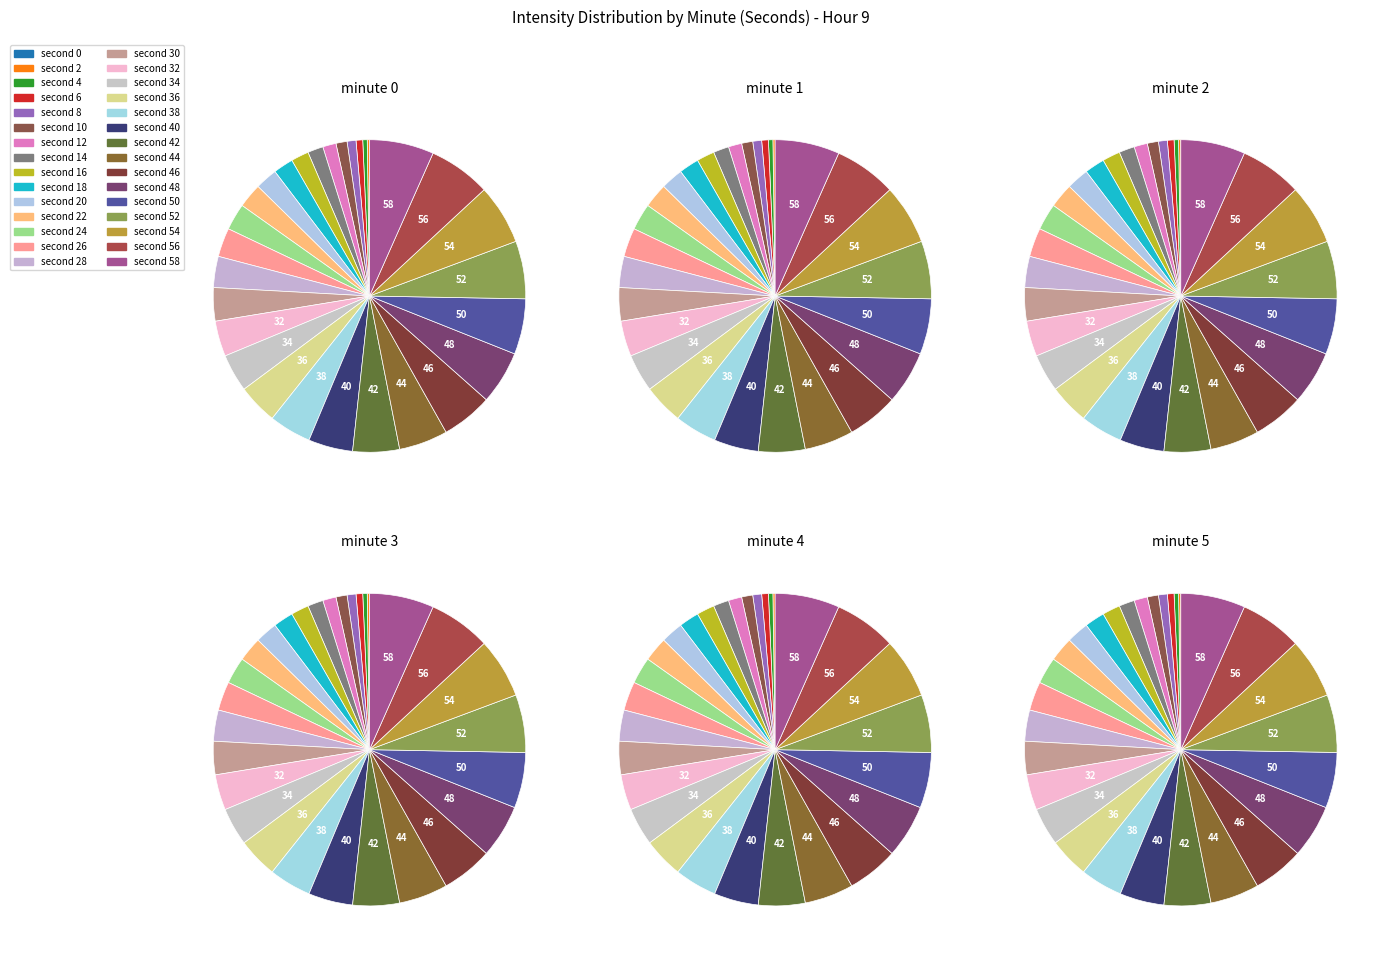

How many segments does this pie chart have?

30